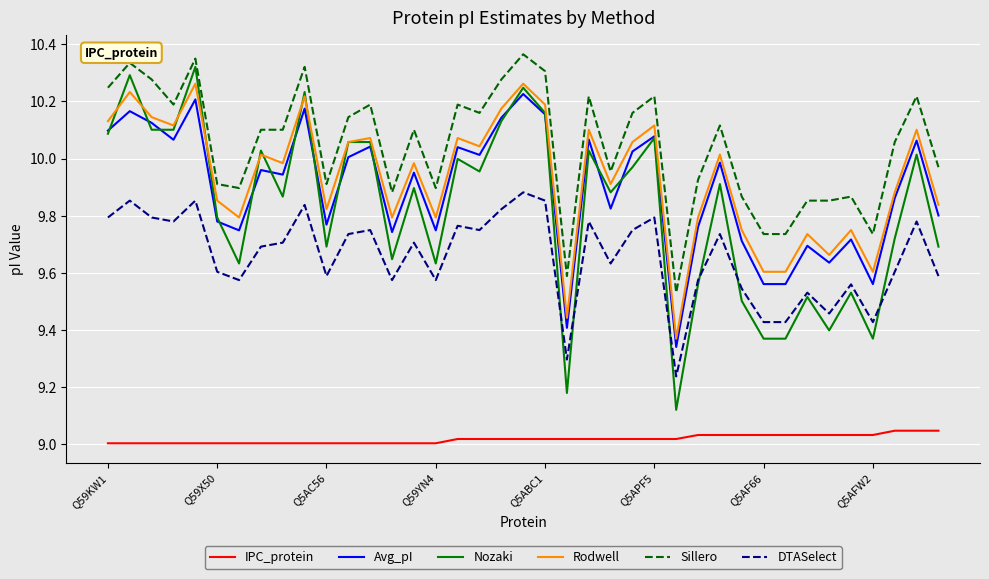

What is the difference between the maximum and minimum values in the Avg_pI series?

0.9